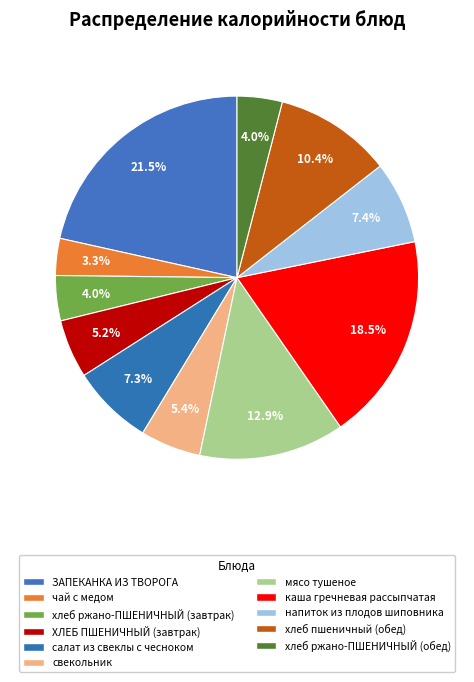

Does any single category account for the majority?

No